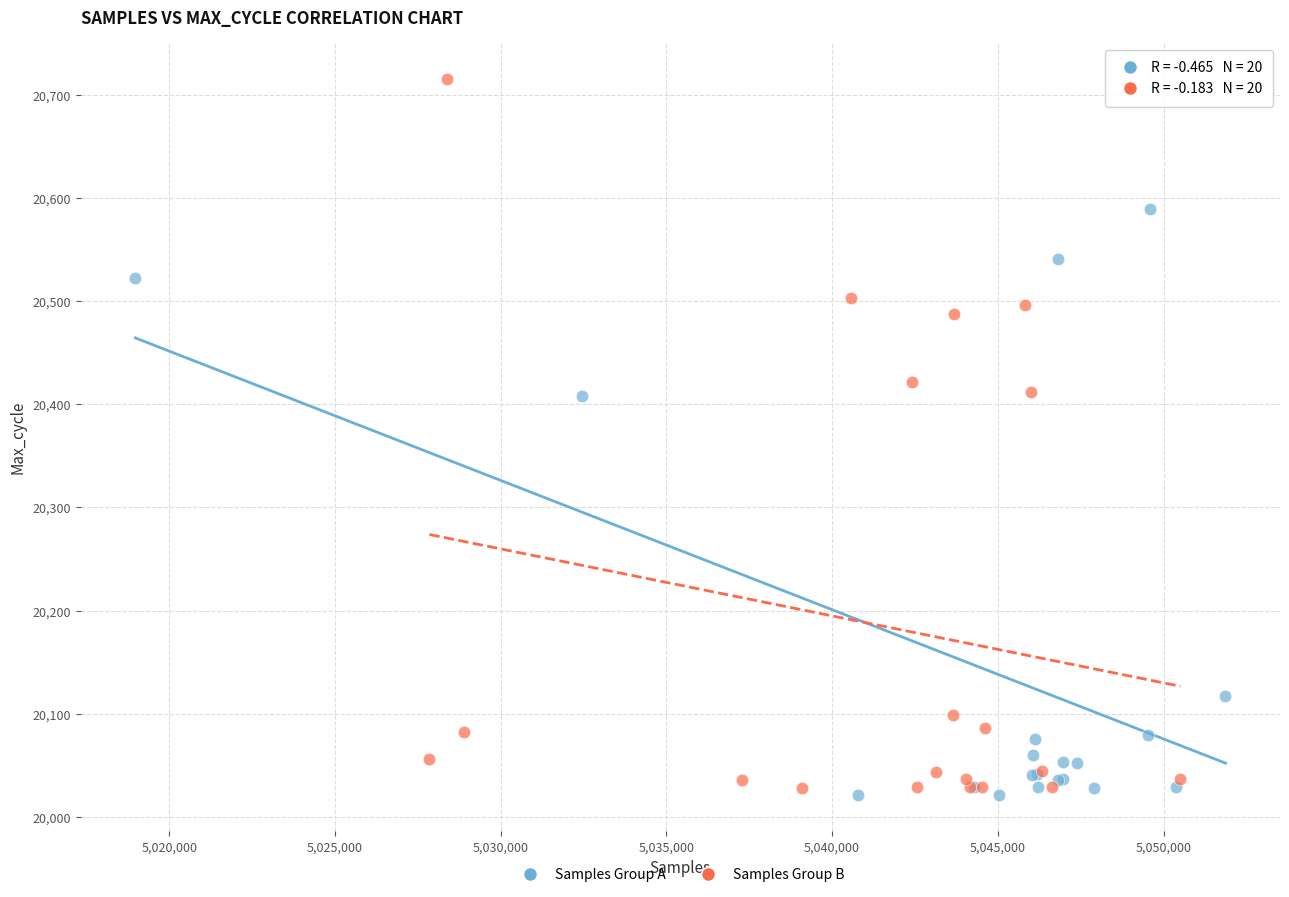

Which series reaches the minimum Y coordinate?

Samples Group A